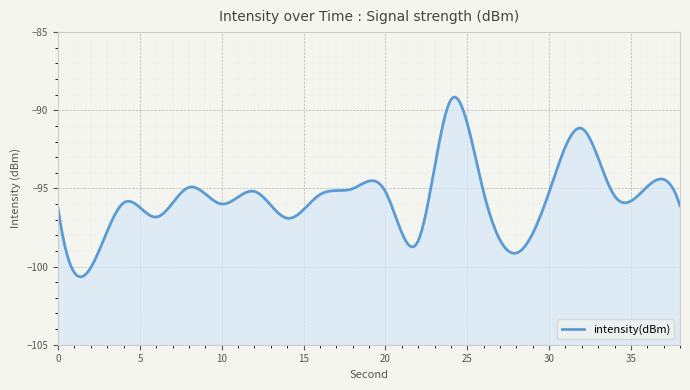

At which label does the data first exceed -95?

8